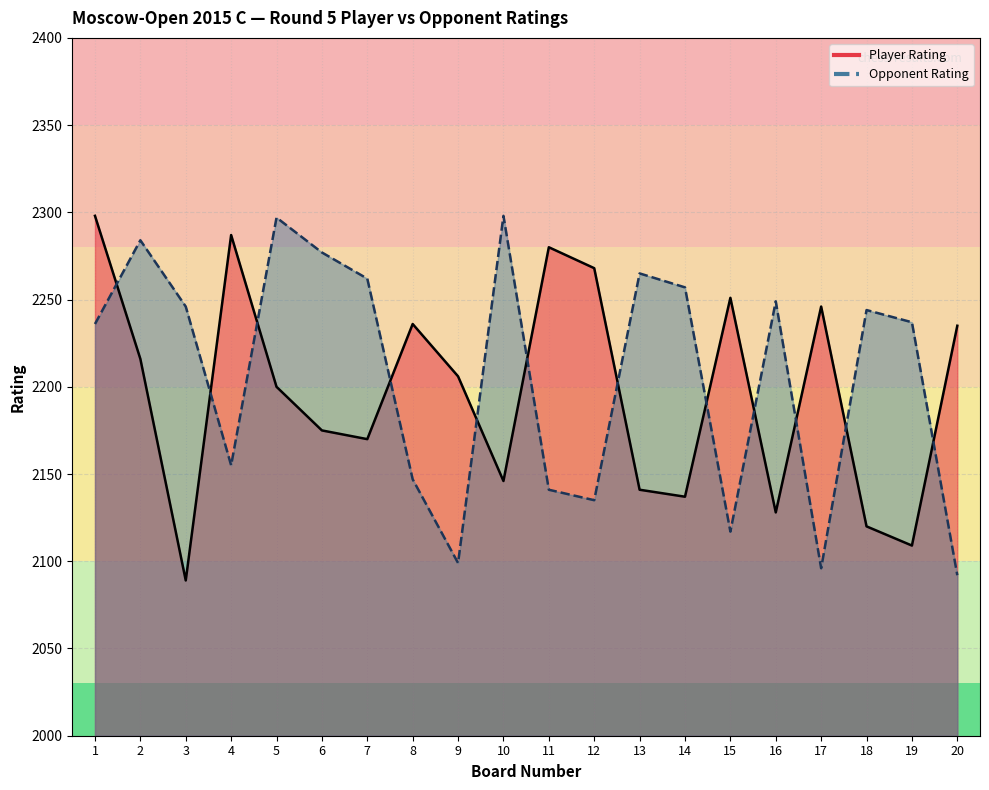

The Player Rating series shows 3451 at 5. True or false?

False